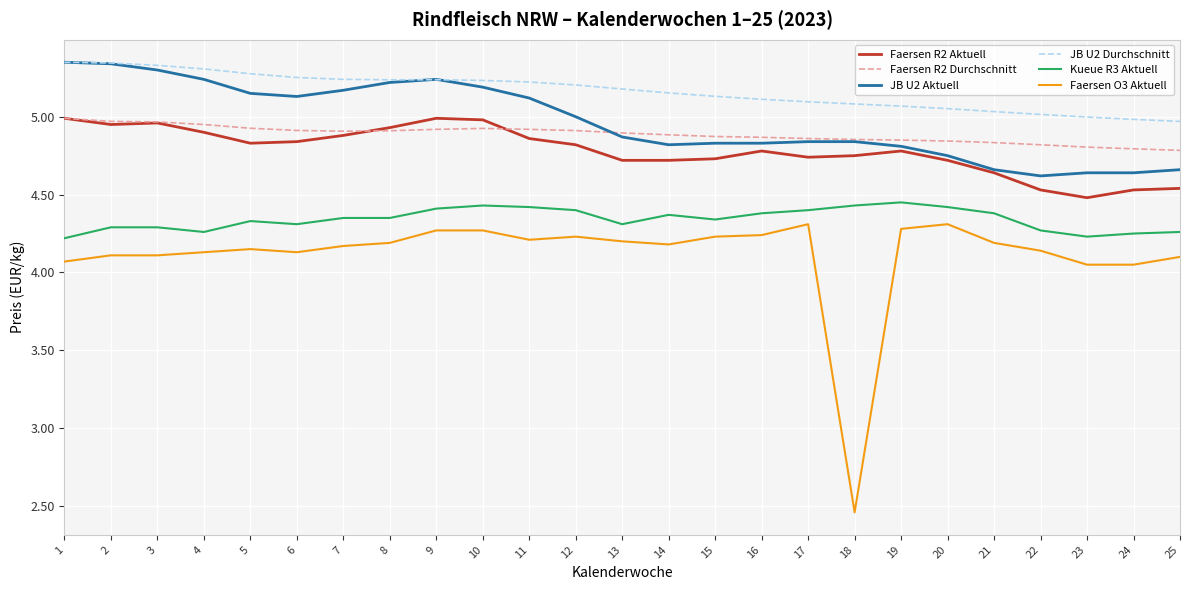

At which label is Faersen O3 Aktuell closest to 3?

18